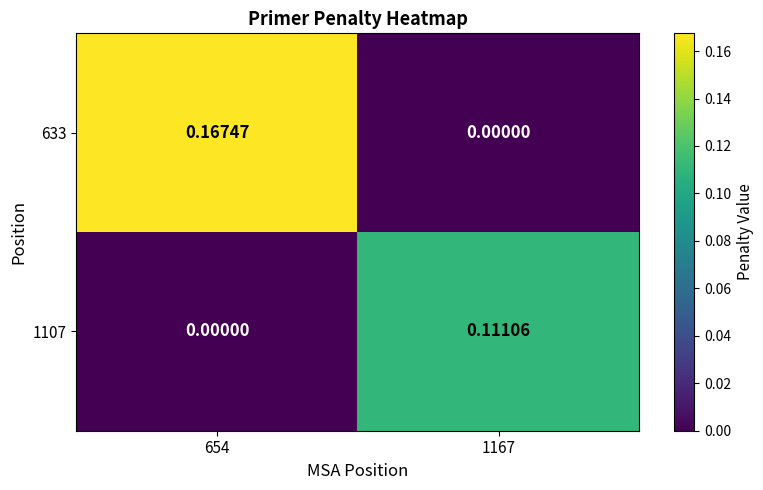

Which label corresponds to the largest value in the chart?

654